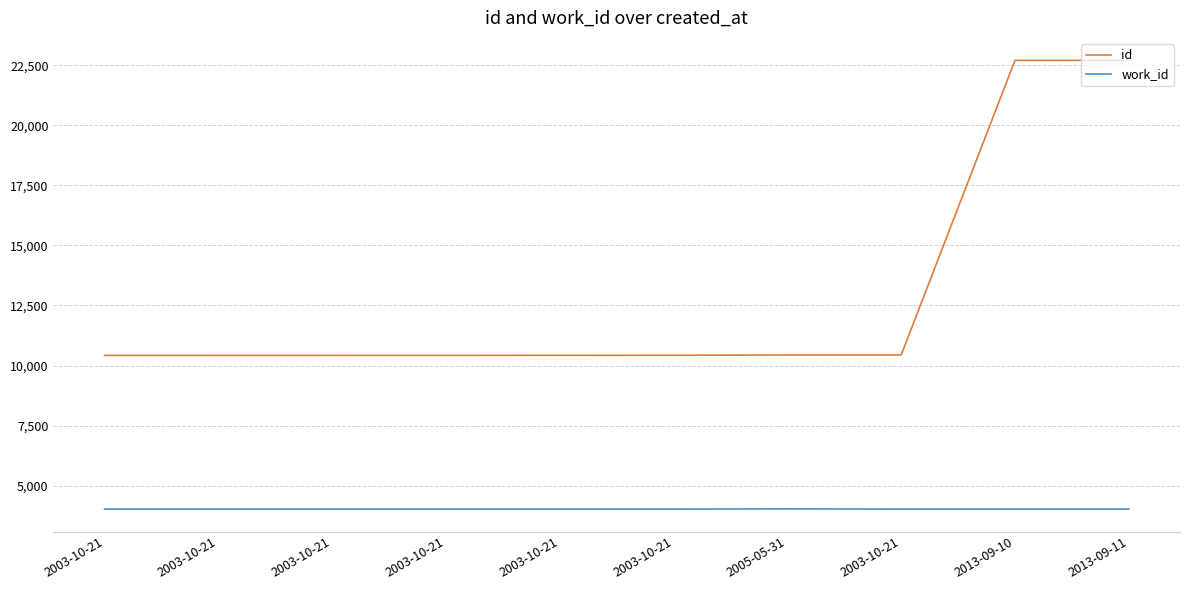

Is it true that id equals 10419 at 2003-10-21?

True